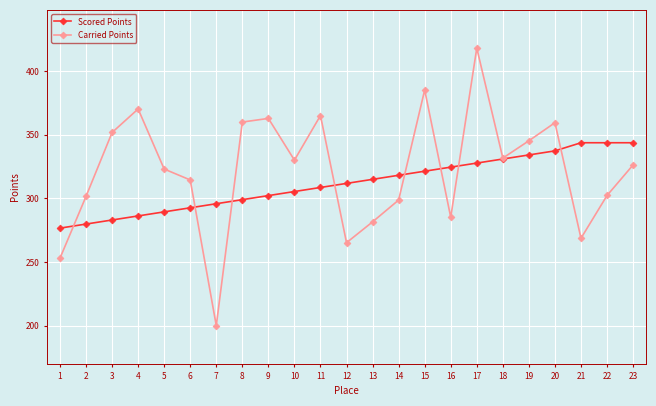

At how many categories does at least one series exceed 246?

23